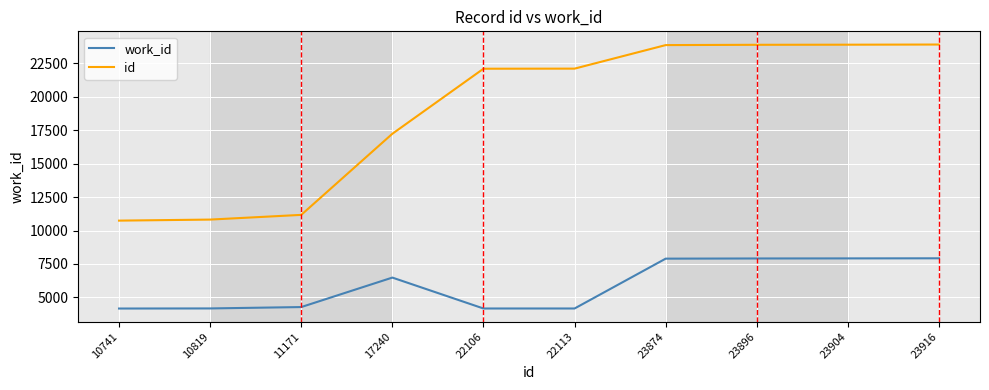

True or false: id and work_id cross at least once.

False